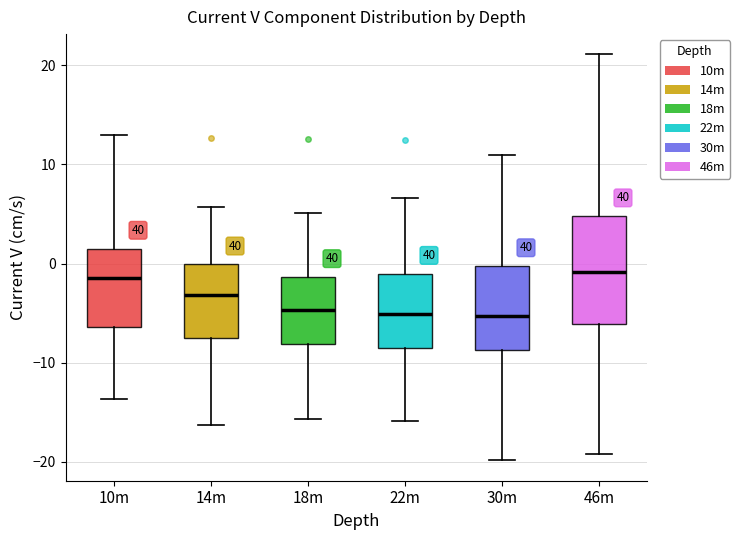

Reading left to right, read every box against the y-axis: the position of its median line, the range the box covers, and the ends of its whiskers. The values are not printed on the chart, so give them approximately, as read against the axis.

10m: median -2, box -6 to 2, whiskers -14 to 13
14m: median -3, box -7 to 0, whiskers -16 to 6
18m: median -5, box -8 to -1, whiskers -16 to 5
22m: median -5, box -8 to -1, whiskers -16 to 7
30m: median -5, box -9 to 0, whiskers -20 to 11
46m: median -1, box -6 to 5, whiskers -19 to 21